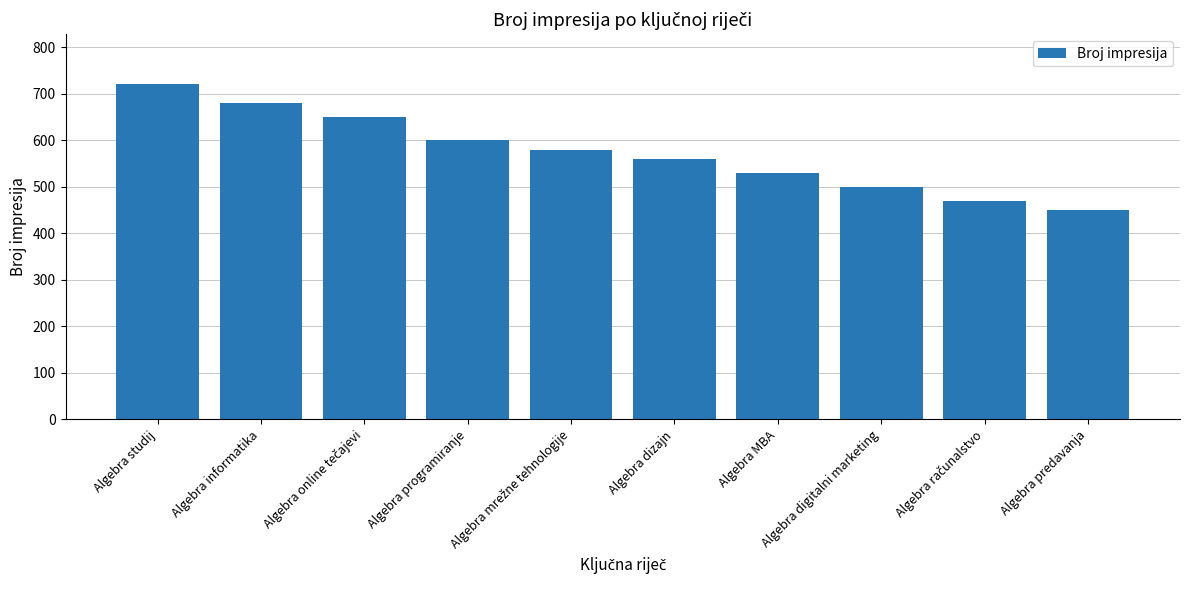

What is the change in value from Algebra MBA to Algebra predavanja?

-80